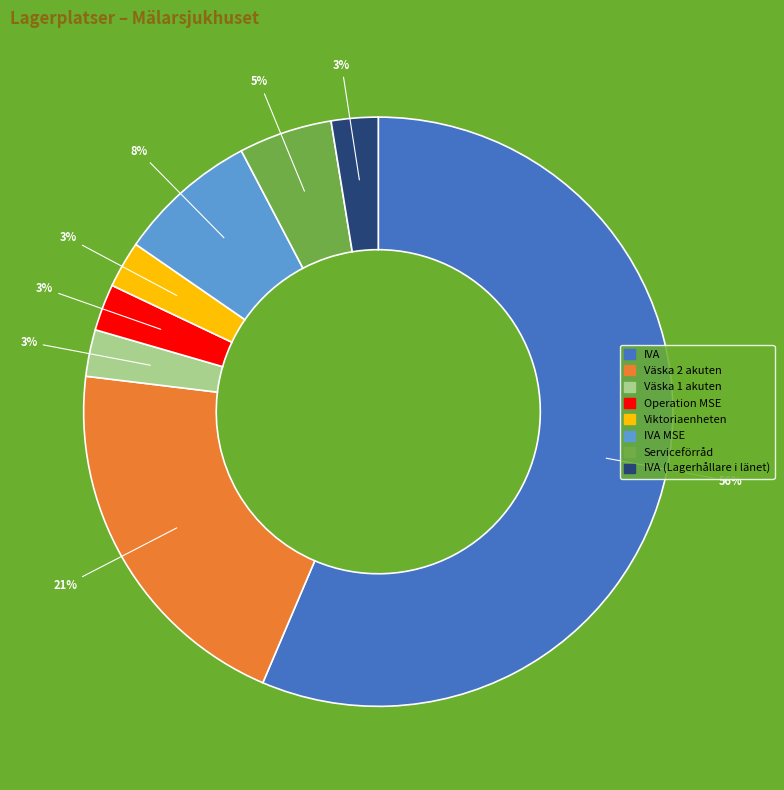

Is there any slice that represents more than half of the pie?

Yes